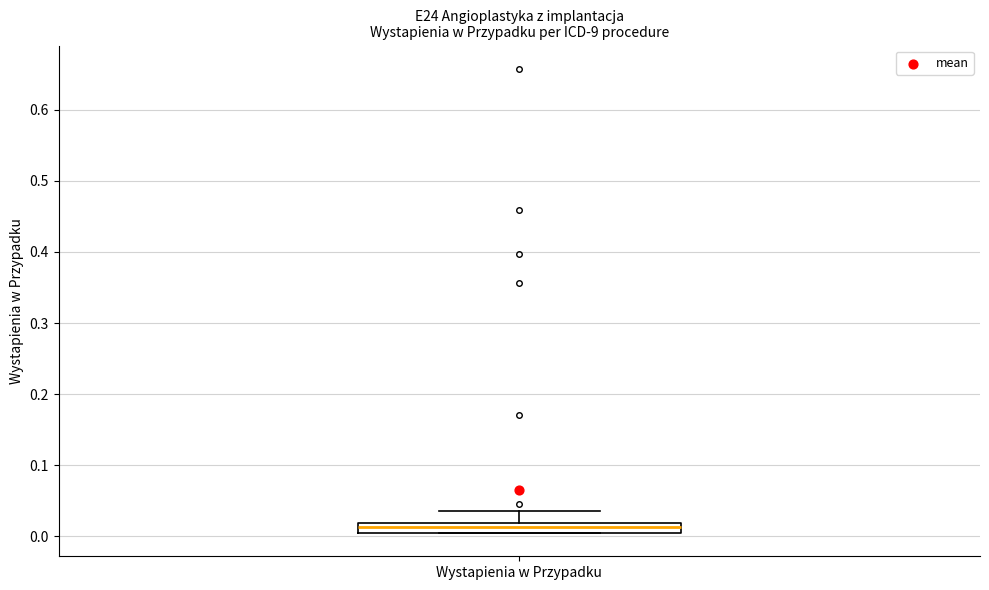

Where does the median line of the box for Wystapienia w Przypadku sit on the y-axis? The values are not printed on the chart, so give them approximately, as read against the axis.

0.01